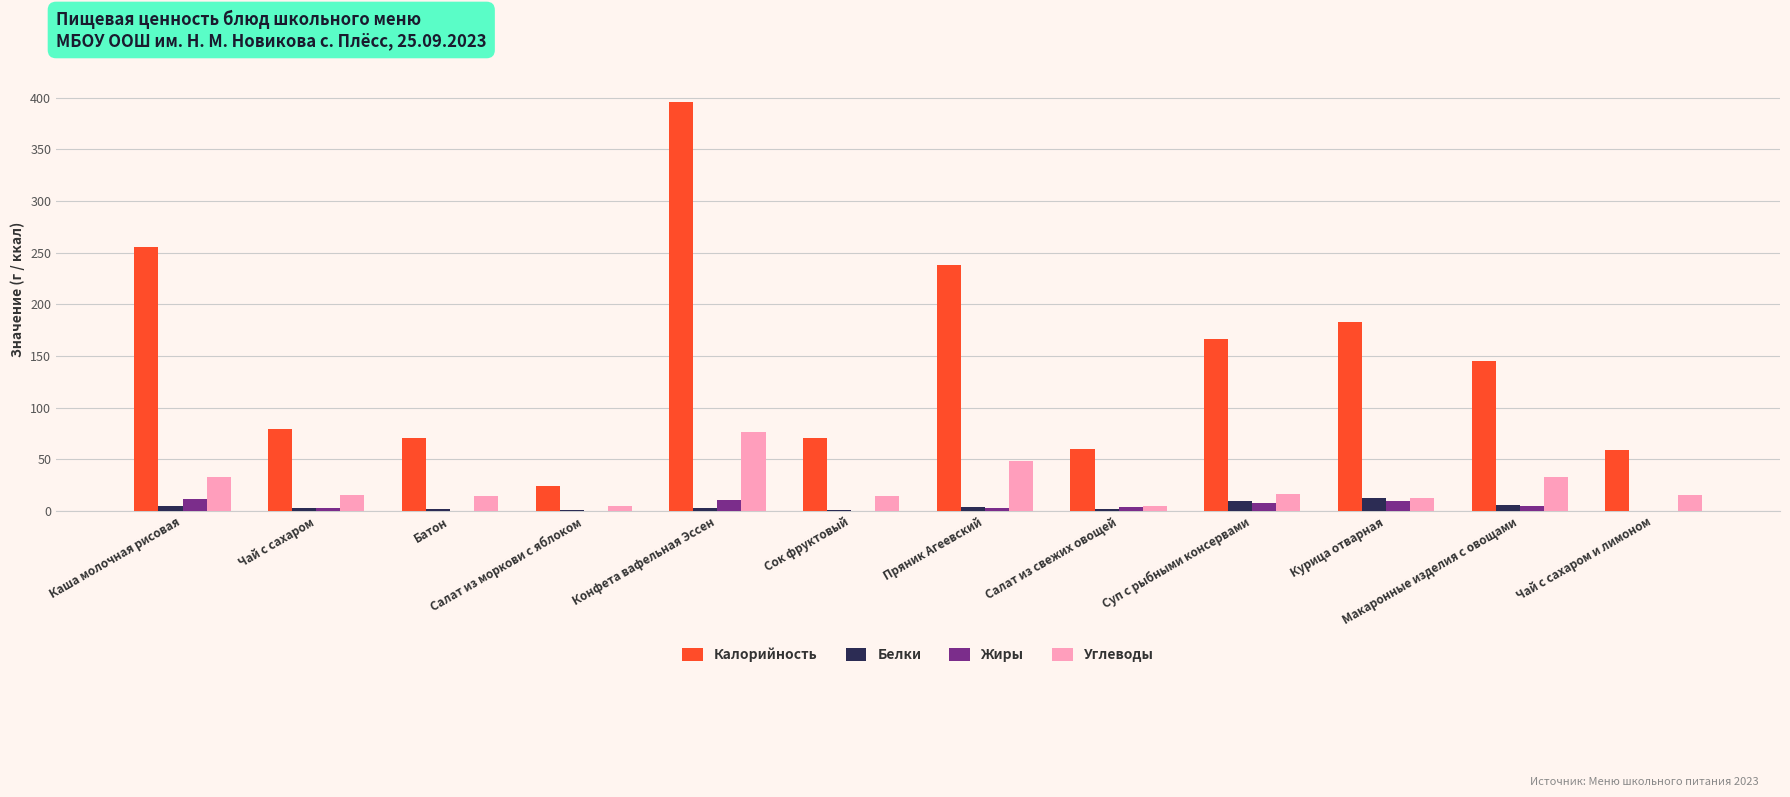

Which series has the largest total across all categories?

Калорийность